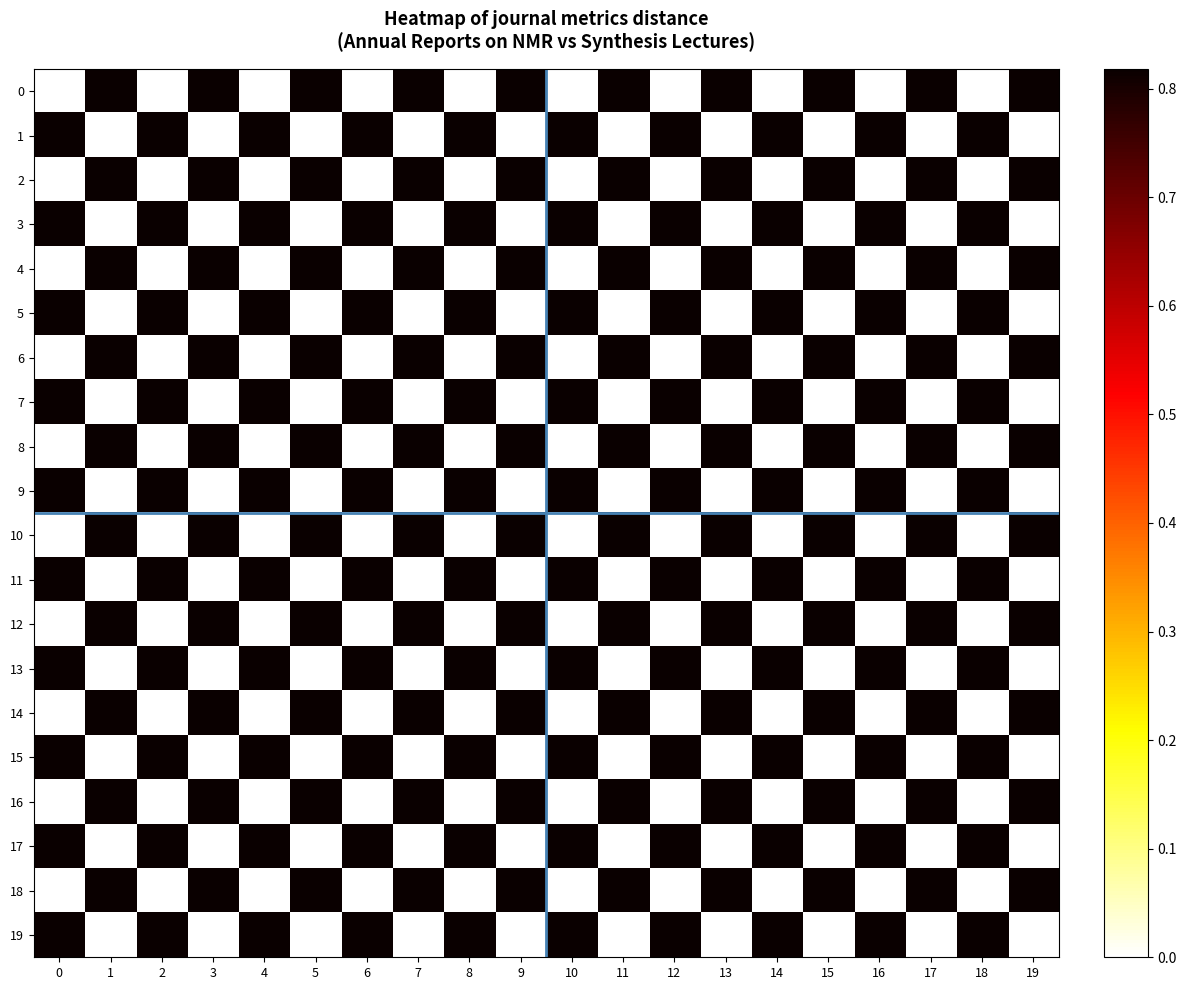

Count the number of categories in the chart.

20